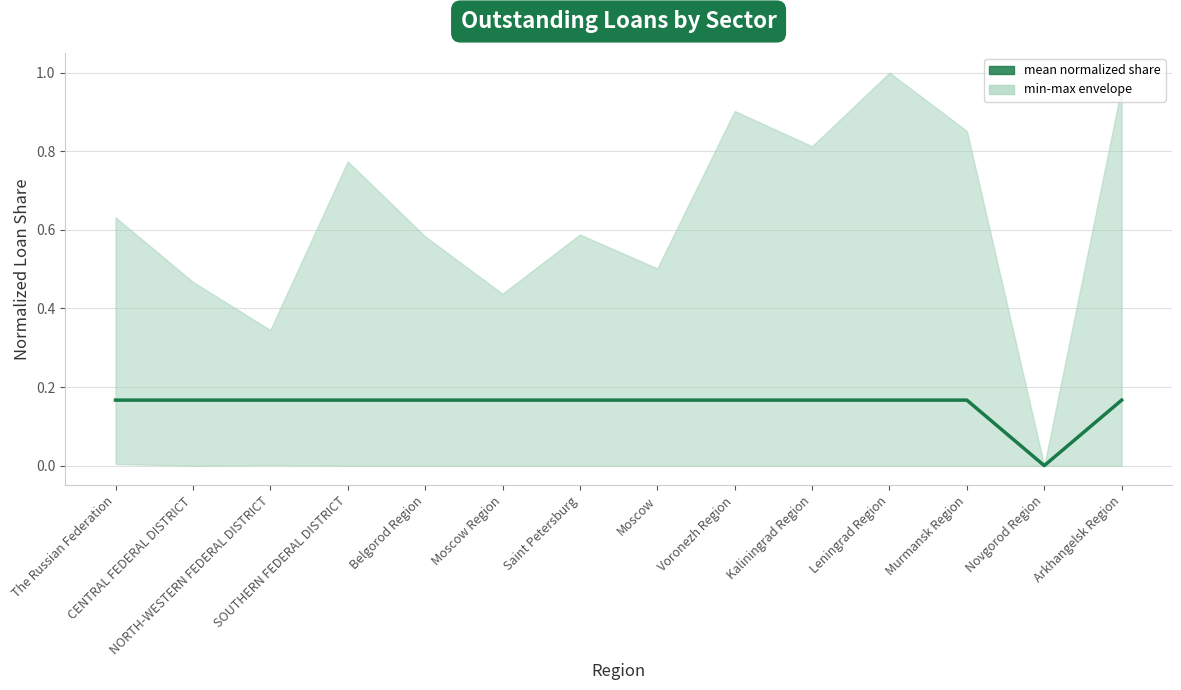

Rank the categories by value from highest to lowest.

NORTH-WESTERN FEDERAL DISTRICT, The Russian Federation, CENTRAL FEDERAL DISTRICT, SOUTHERN FEDERAL DISTRICT, Belgorod Region, Moscow Region, Saint Petersburg, Moscow, Voronezh Region, Kaliningrad Region, Leningrad Region, Murmansk Region, Arkhangelsk Region, Novgorod Region